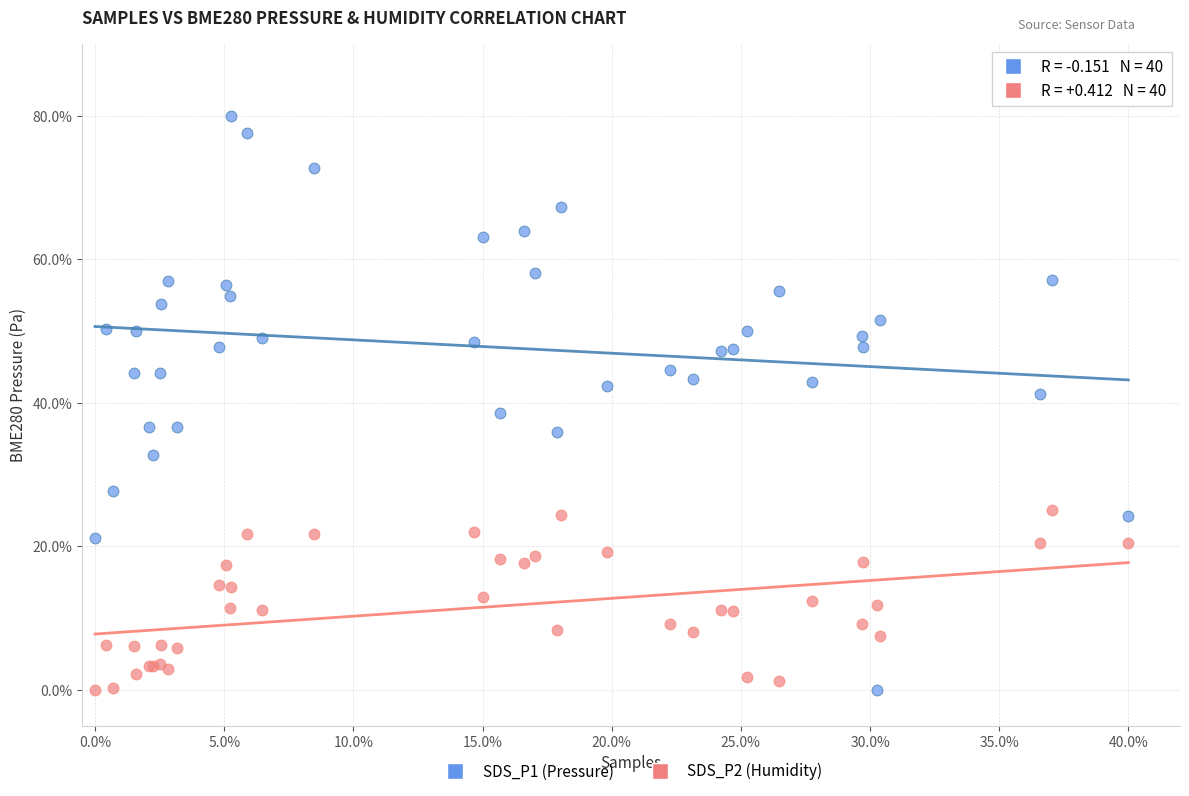

What are all the series names shown in the legend?

SDS_P1 (Pressure), SDS_P2 (Humidity)